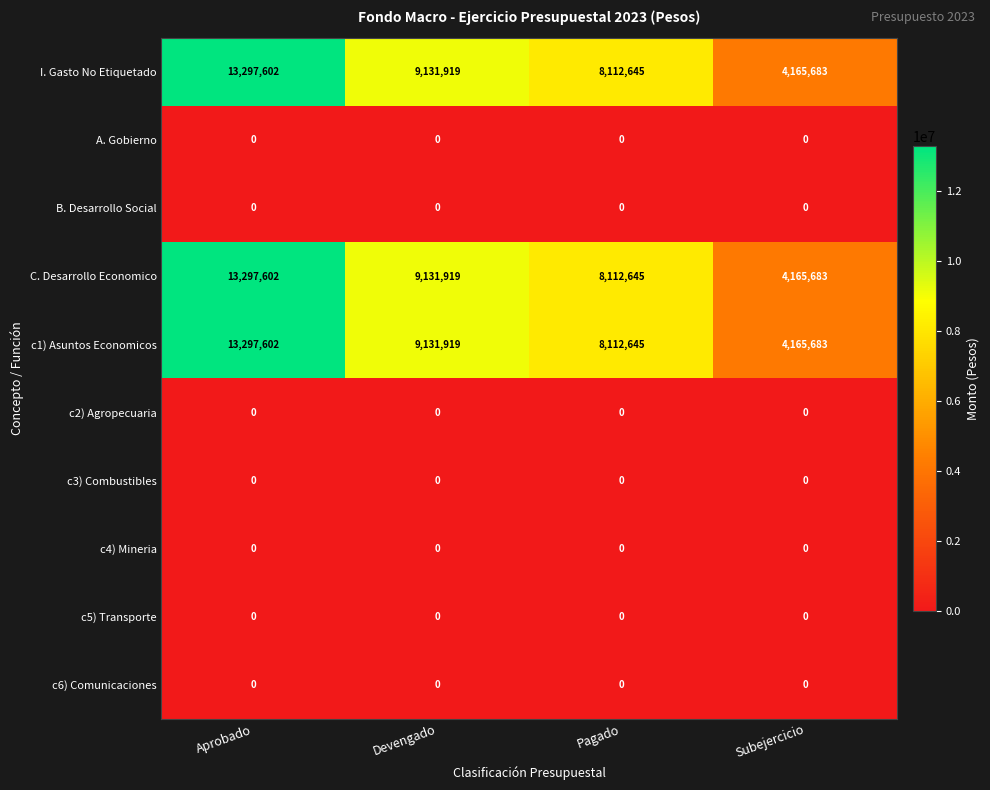

What is the maximum value for C. Desarrollo Economico?

13297602